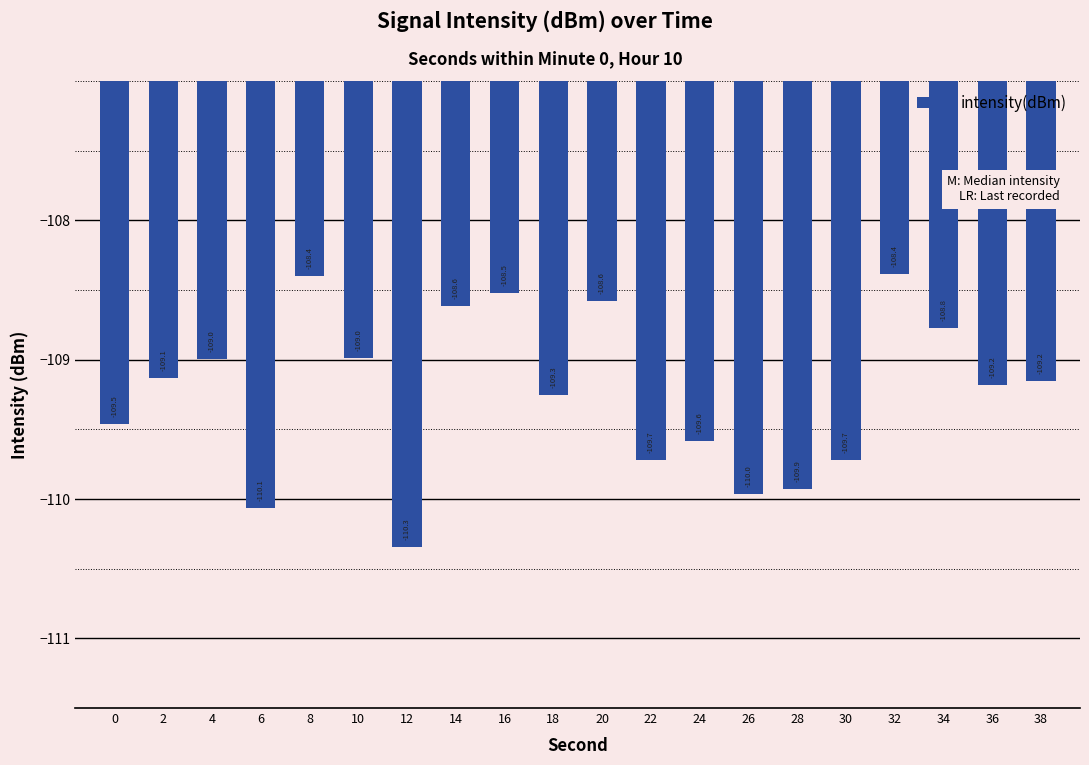

How many categories are shown in the chart?

20